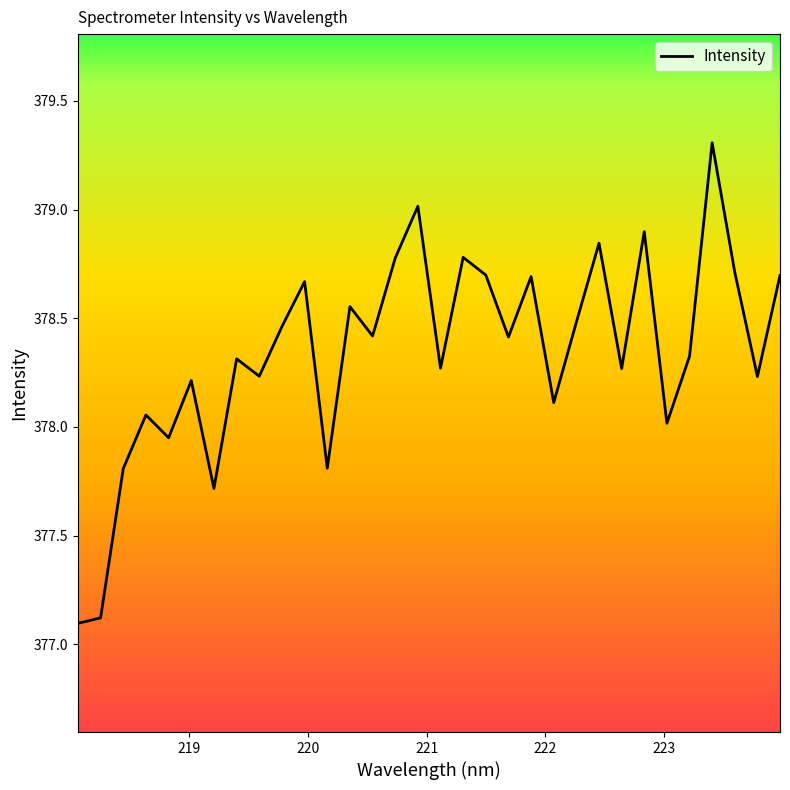

What is the greatest value displayed?

379.3